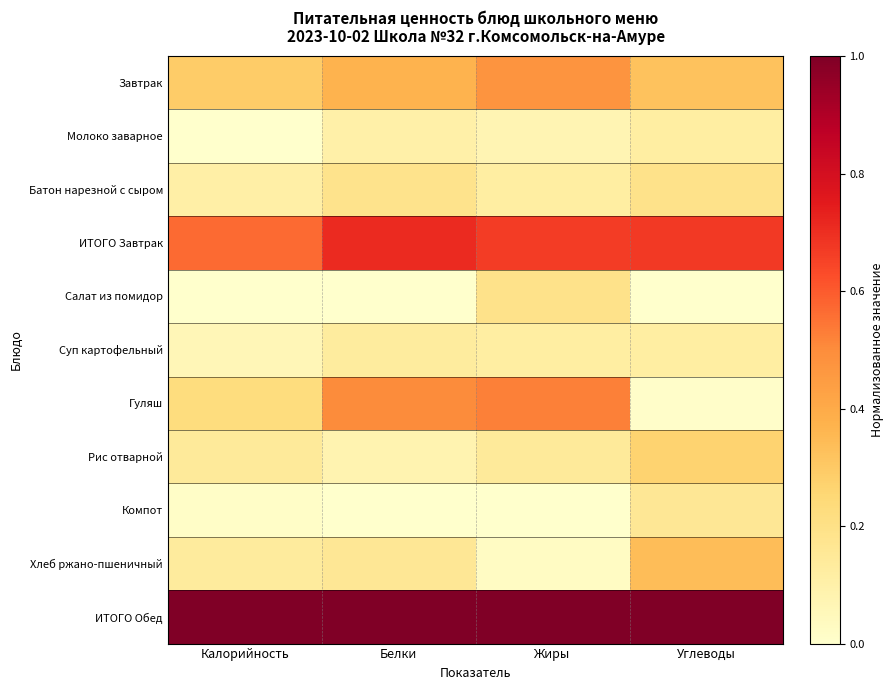

Which series changed the most between Жиры and Углеводы?

Гуляш